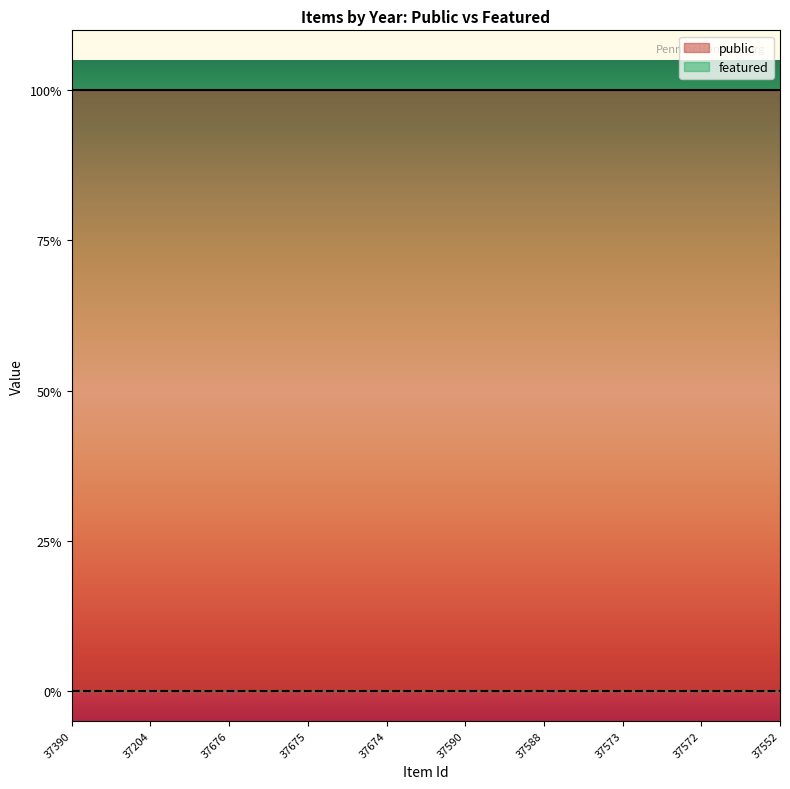

List the series in order of their overall mean, lowest first.

featured, public